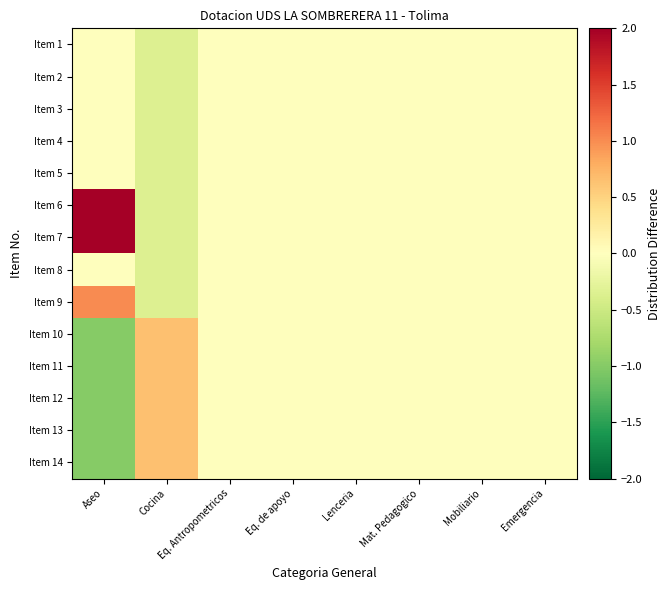

Reading left to right, list all the values displayed in this chart.

Item 1: Aseo=0.0	Cocina=-0.4	Eq. Antropometricos=0.0	Eq. de apoyo=0.0	Lenceria=0.0	Mat. Pedagogico=0.0	Mobiliario=0.0	Emergencia=0.0
Item 2: Aseo=0.0	Cocina=-0.4	Eq. Antropometricos=0.0	Eq. de apoyo=0.0	Lenceria=0.0	Mat. Pedagogico=0.0	Mobiliario=0.0	Emergencia=0.0
Item 3: Aseo=0.0	Cocina=-0.4	Eq. Antropometricos=0.0	Eq. de apoyo=0.0	Lenceria=0.0	Mat. Pedagogico=0.0	Mobiliario=0.0	Emergencia=0.0
Item 4: Aseo=0.0	Cocina=-0.4	Eq. Antropometricos=0.0	Eq. de apoyo=0.0	Lenceria=0.0	Mat. Pedagogico=0.0	Mobiliario=0.0	Emergencia=0.0
Item 5: Aseo=0.0	Cocina=-0.4	Eq. Antropometricos=0.0	Eq. de apoyo=0.0	Lenceria=0.0	Mat. Pedagogico=0.0	Mobiliario=0.0	Emergencia=0.0
Item 6: Aseo=2.0	Cocina=-0.4	Eq. Antropometricos=0.0	Eq. de apoyo=0.0	Lenceria=0.0	Mat. Pedagogico=0.0	Mobiliario=0.0	Emergencia=0.0
Item 7: Aseo=2.0	Cocina=-0.4	Eq. Antropometricos=0.0	Eq. de apoyo=0.0	Lenceria=0.0	Mat. Pedagogico=0.0	Mobiliario=0.0	Emergencia=0.0
Item 8: Aseo=0.0	Cocina=-0.4	Eq. Antropometricos=0.0	Eq. de apoyo=0.0	Lenceria=0.0	Mat. Pedagogico=0.0	Mobiliario=0.0	Emergencia=0.0
Item 9: Aseo=1.0	Cocina=-0.4	Eq. Antropometricos=0.0	Eq. de apoyo=0.0	Lenceria=0.0	Mat. Pedagogico=0.0	Mobiliario=0.0	Emergencia=0.0
Item 10: Aseo=-1.0	Cocina=0.6	Eq. Antropometricos=0.0	Eq. de apoyo=0.0	Lenceria=0.0	Mat. Pedagogico=0.0	Mobiliario=0.0	Emergencia=0.0
Item 11: Aseo=-1.0	Cocina=0.6	Eq. Antropometricos=0.0	Eq. de apoyo=0.0	Lenceria=0.0	Mat. Pedagogico=0.0	Mobiliario=0.0	Emergencia=0.0
Item 12: Aseo=-1.0	Cocina=0.6	Eq. Antropometricos=0.0	Eq. de apoyo=0.0	Lenceria=0.0	Mat. Pedagogico=0.0	Mobiliario=0.0	Emergencia=0.0
Item 13: Aseo=-1.0	Cocina=0.6	Eq. Antropometricos=0.0	Eq. de apoyo=0.0	Lenceria=0.0	Mat. Pedagogico=0.0	Mobiliario=0.0	Emergencia=0.0
Item 14: Aseo=-1.0	Cocina=0.6	Eq. Antropometricos=0.0	Eq. de apoyo=0.0	Lenceria=0.0	Mat. Pedagogico=0.0	Mobiliario=0.0	Emergencia=0.0